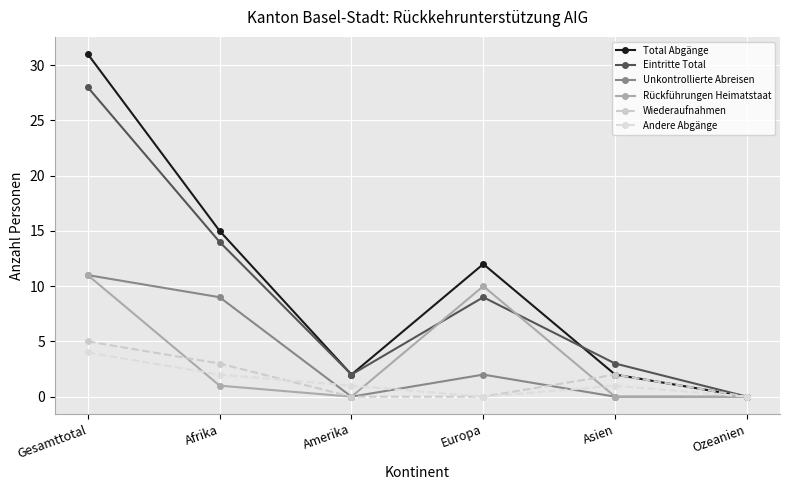

How many interior local valleys does the Andere Abgänge series have?

1